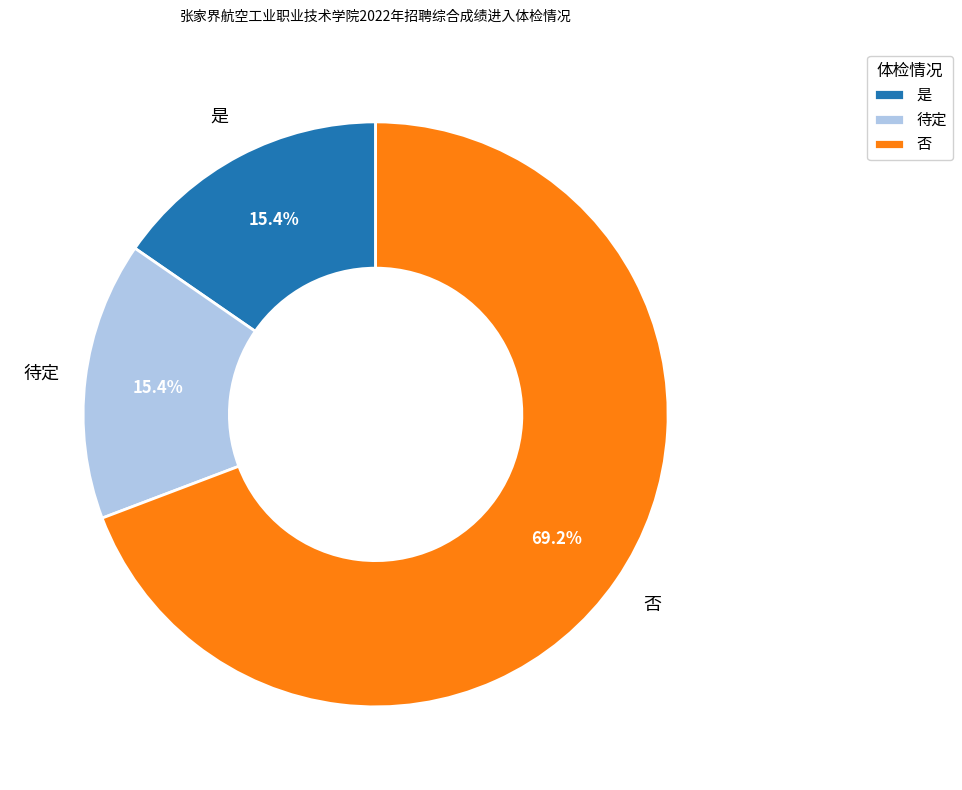

Between 是 and 否, which is larger?

否